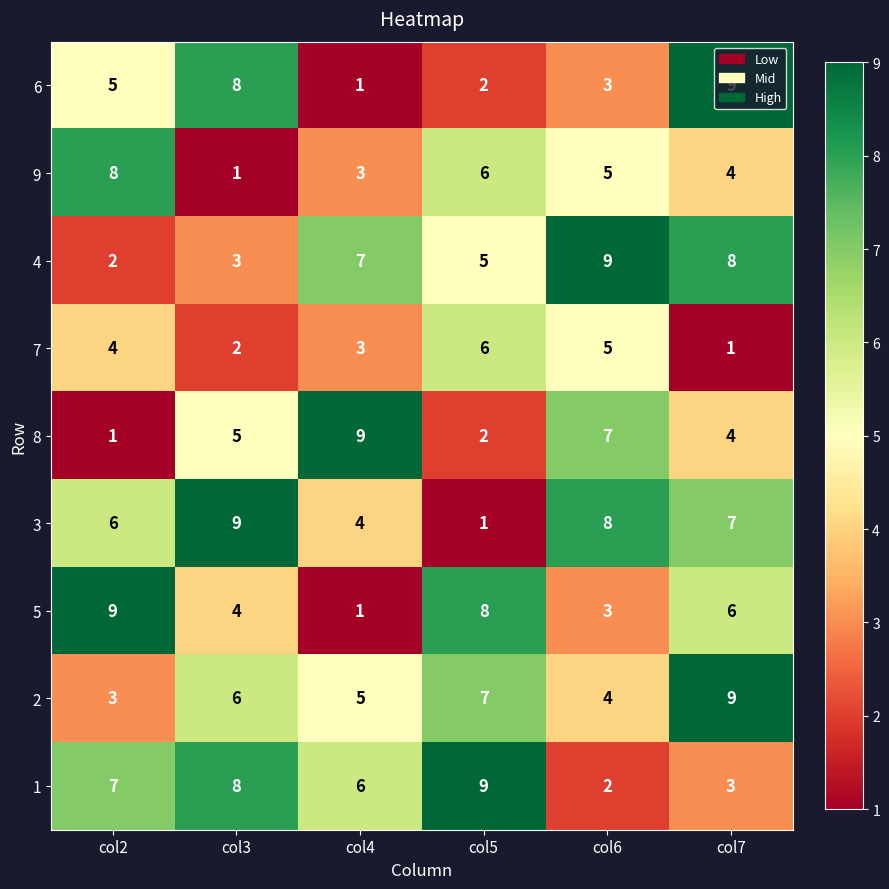

What is the highest value of the 4 series?

9